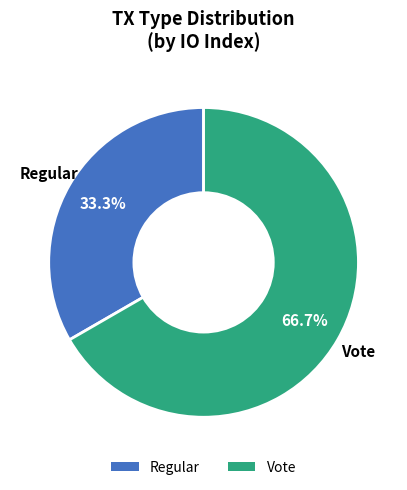

How many slices are in this pie chart?

2